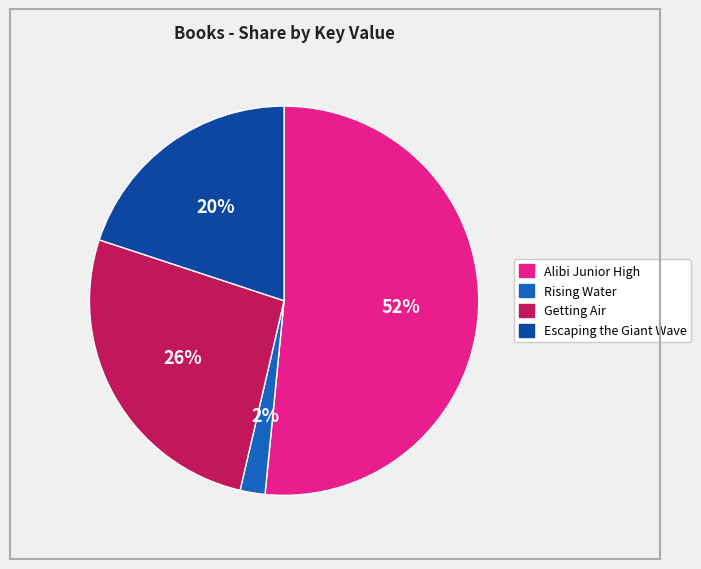

Which slice is the smallest?

Rising Water